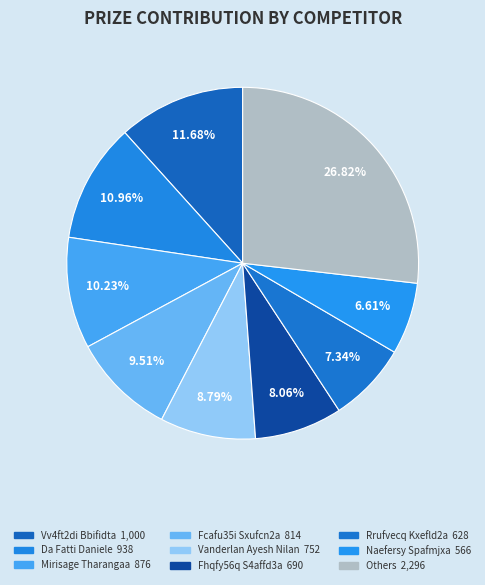

How many segments does this pie chart have?

9